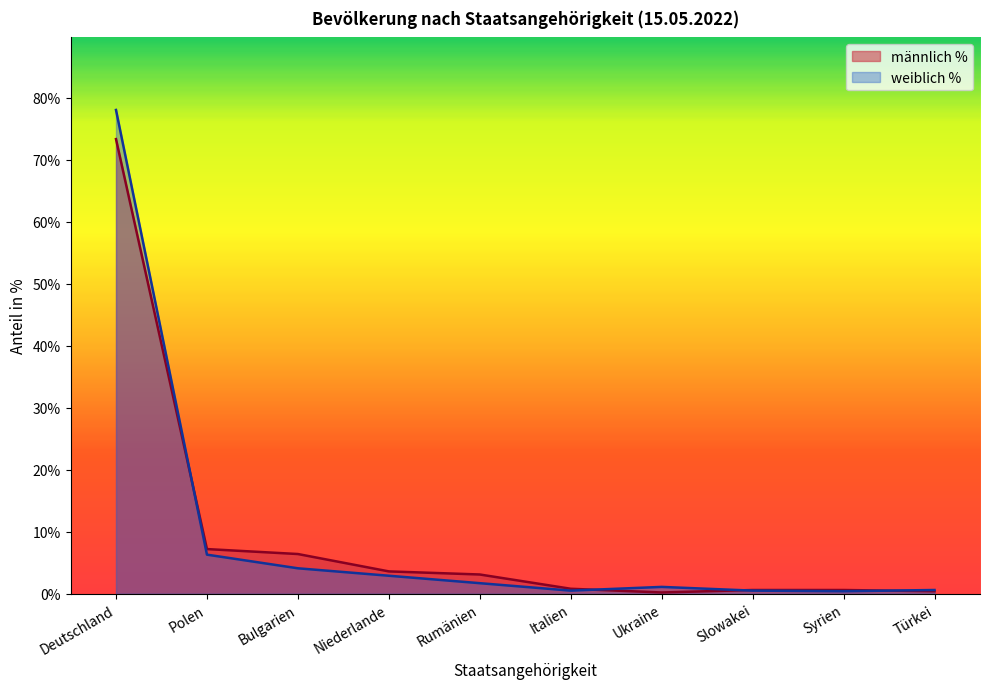

Where is the first local minimum for männlich %?

Ukraine